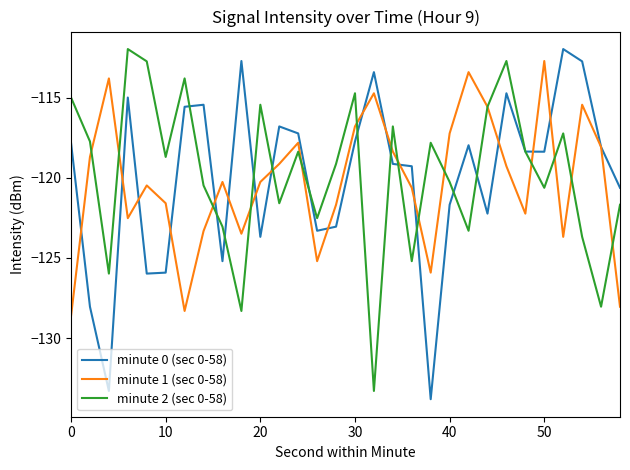

What is the greatest value displayed?

-111.9